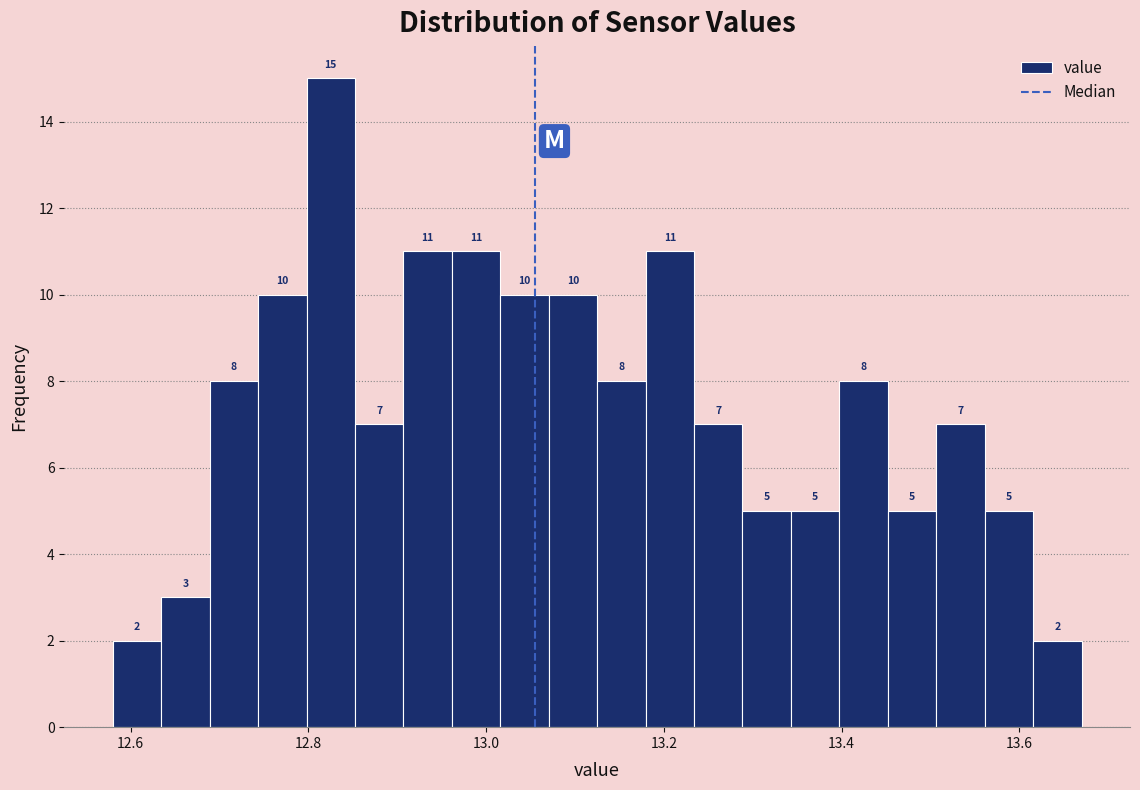

Around what value on the x-axis is the tallest bar? Give the approximate position of its centre, as read against the axis.

12.82